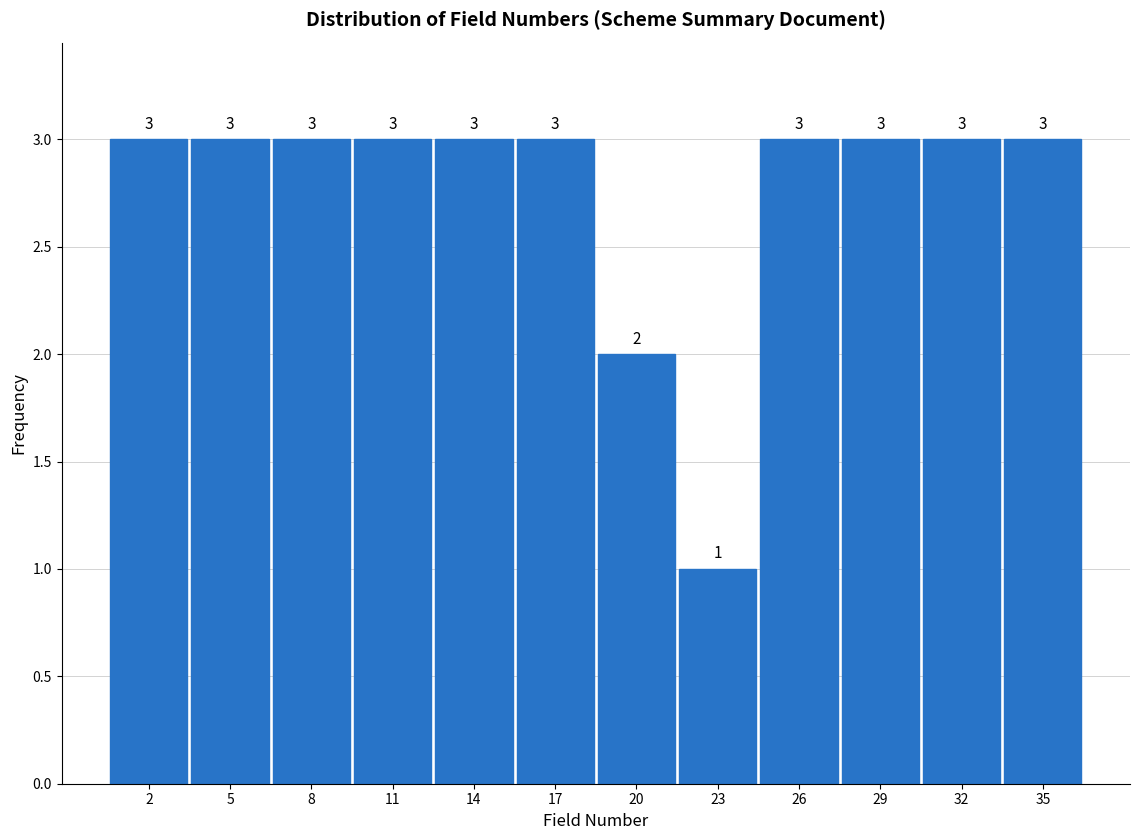

Reading left to right, list all the values displayed in this chart.

2=3	5=3	8=3	11=3	14=3	17=3	20=2	23=1	26=3	29=3	32=3	35=3